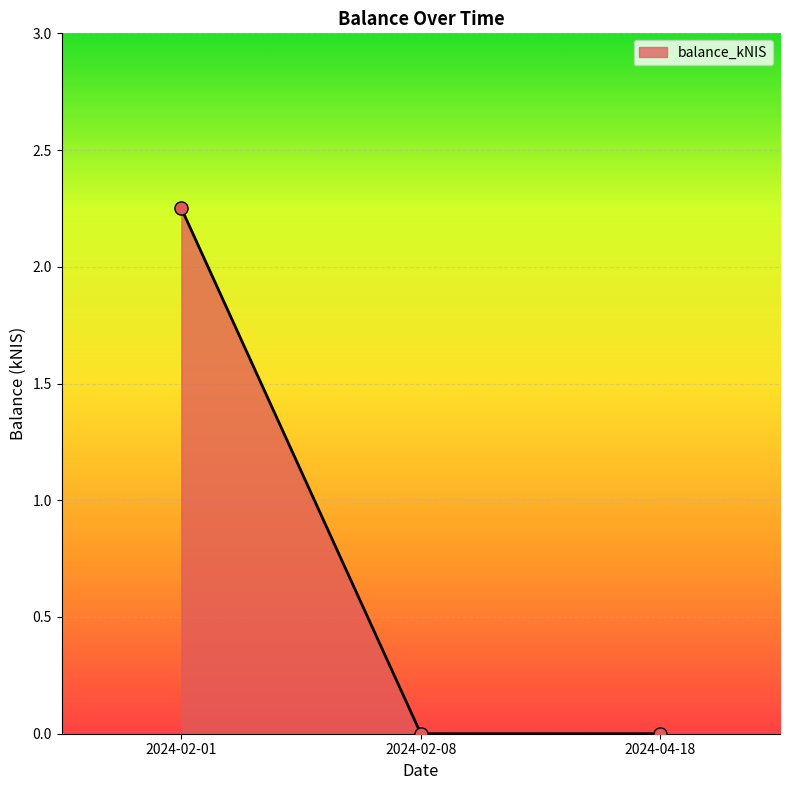

Between 2024-02-08 and 2024-02-01, which is larger?

2024-02-01